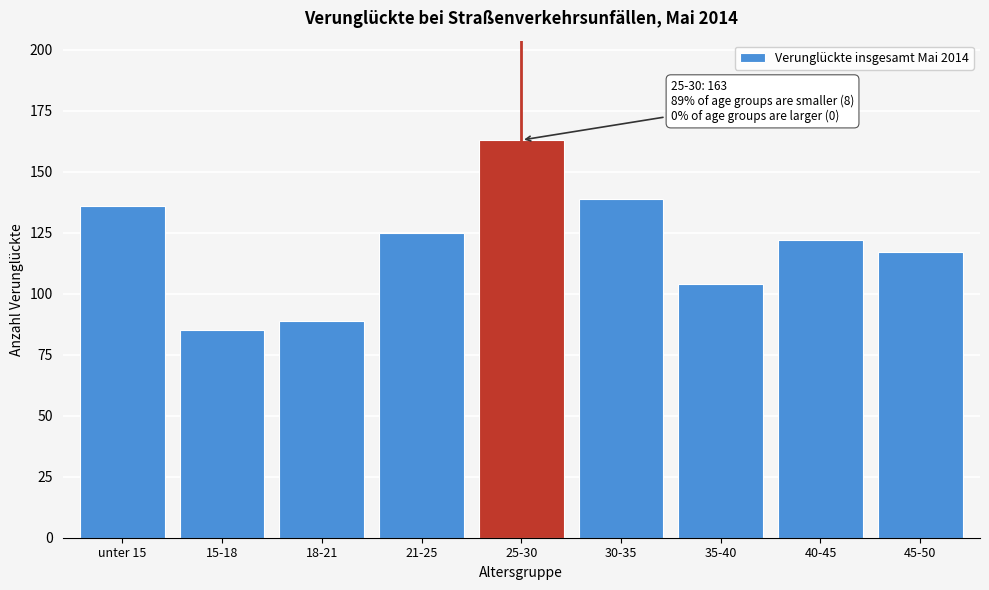

Reading left to right, transcribe all the data shown in this chart.

unter 15=136	15-18=85	18-21=89	21-25=125	25-30=163	30-35=139	35-40=104	40-45=122	45-50=117